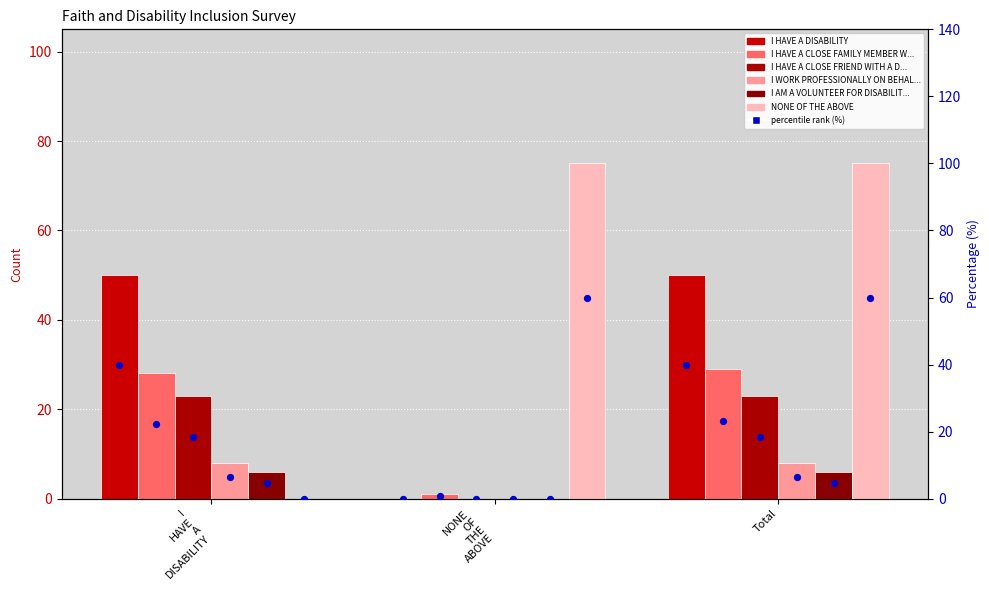

What is the total value across all series at NONE OF THE ABOVE?

76